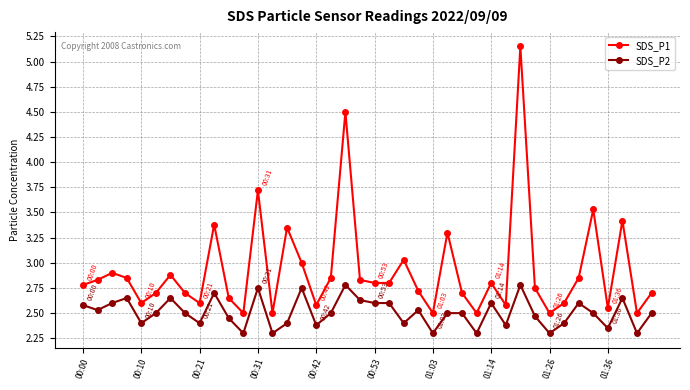

What is the sum of all SDS_P2 values?

100.3